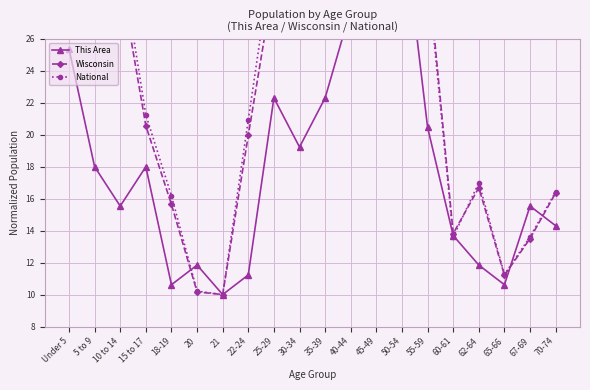

At which category does Wisconsin reach its first local valley?

21